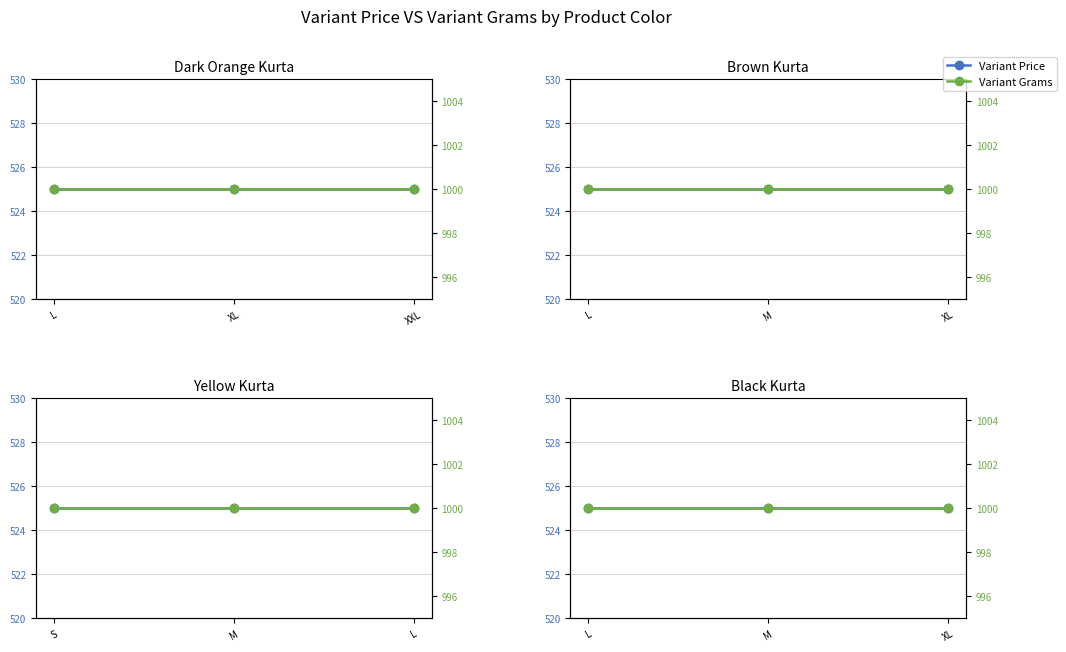

List the labels in order of Variant Price value, largest first.

L, M, XL